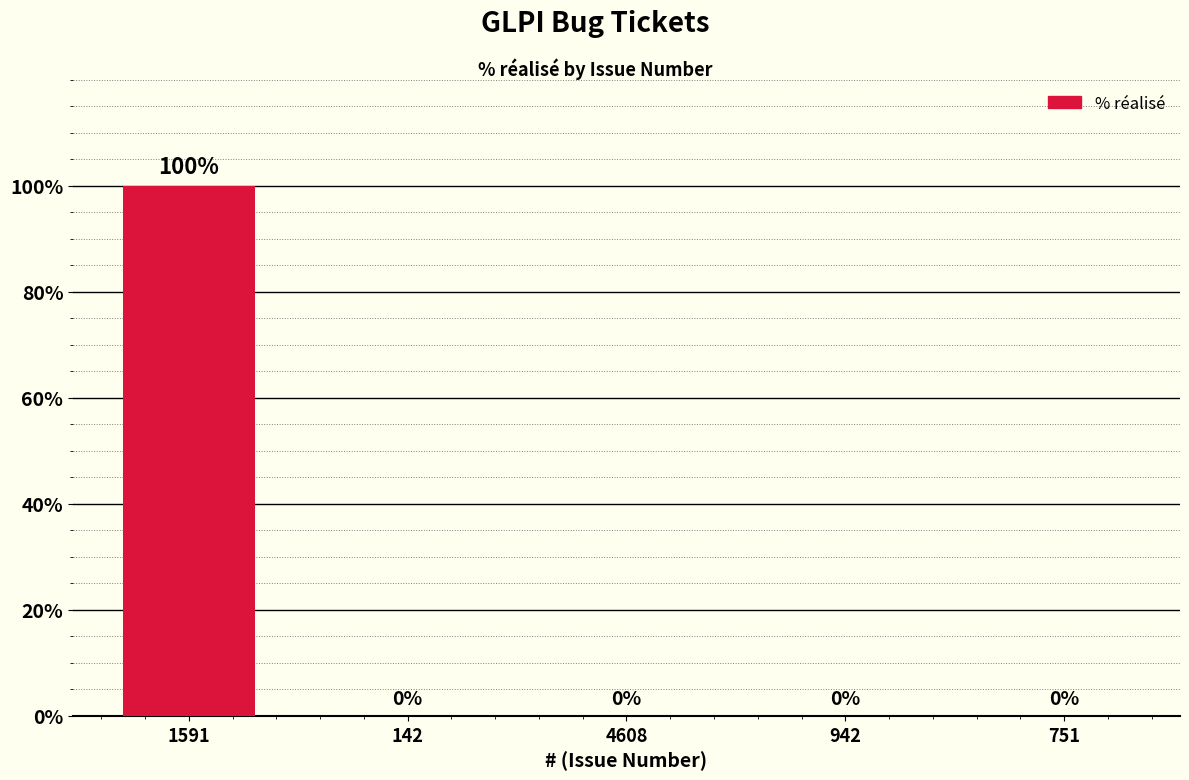

What is the change in value from 1591 to 751?

-100